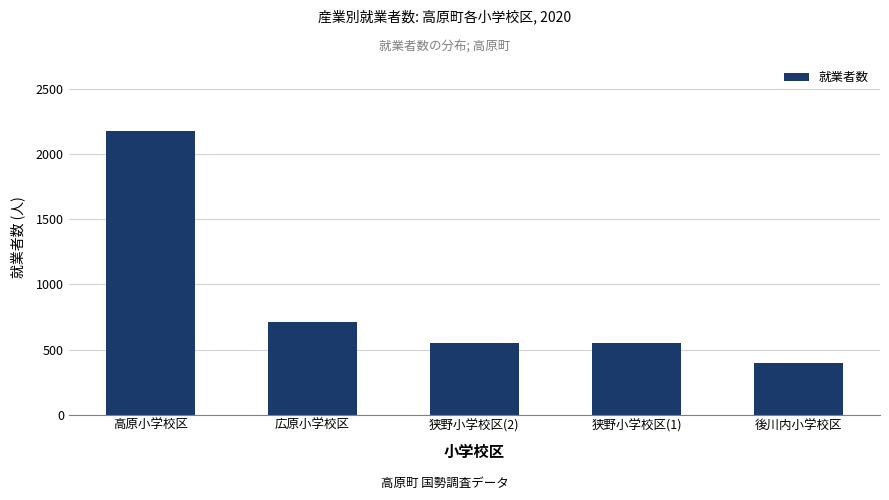

The value at 後川内小学校区 is 183. True or false?

False